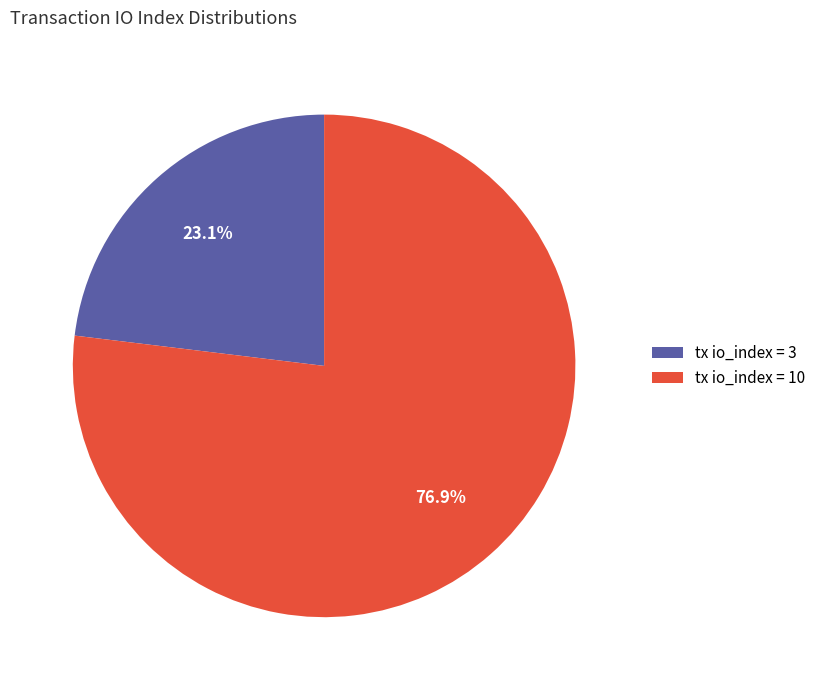

Which slice is the largest?

tx io_index = 10